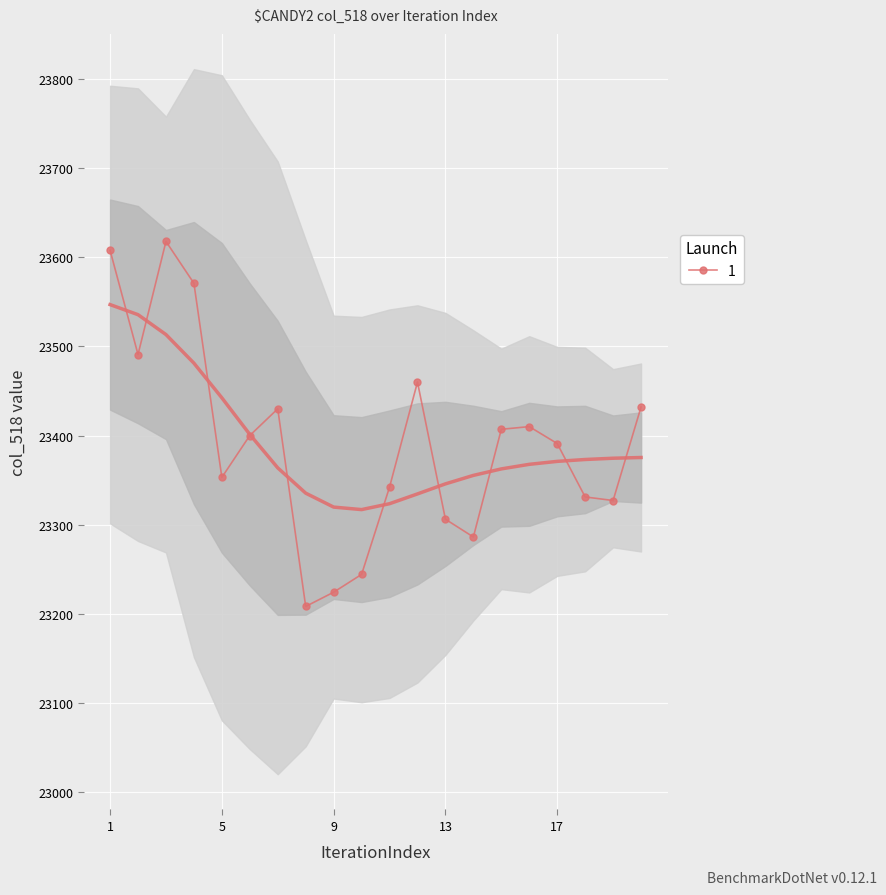

What is the sum of all values?

467839